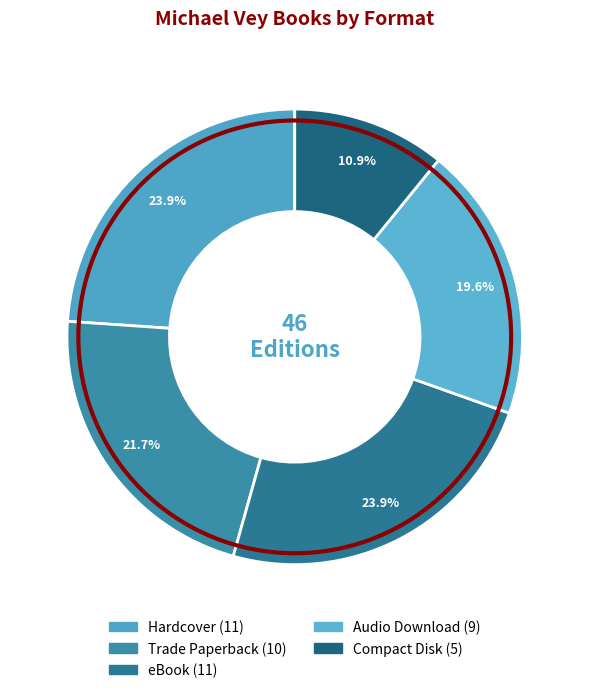

Between Compact Disk and Hardcover, which is larger?

Hardcover